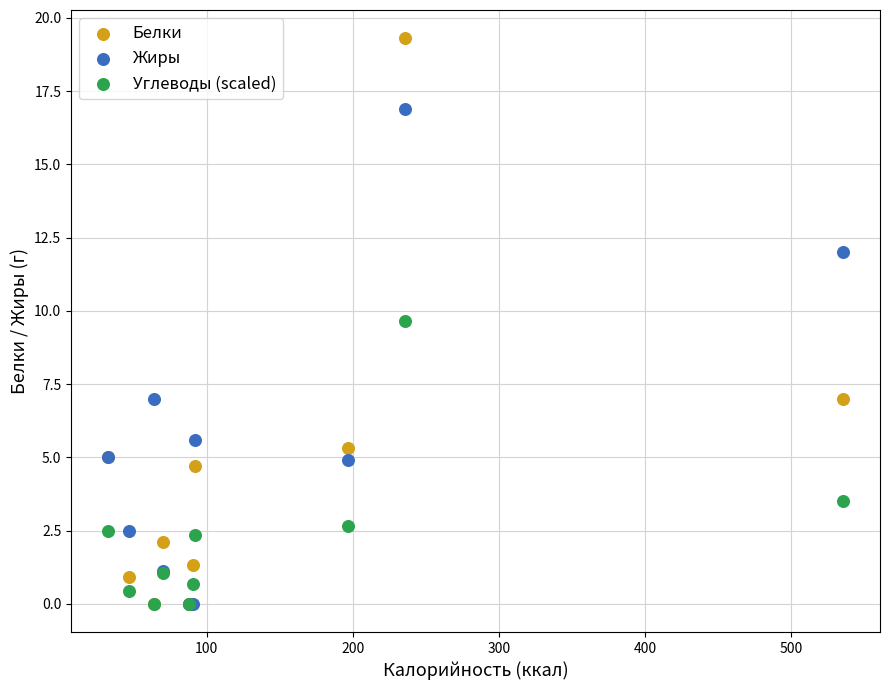

Across all series, what Y value is closest to 9?

9.7